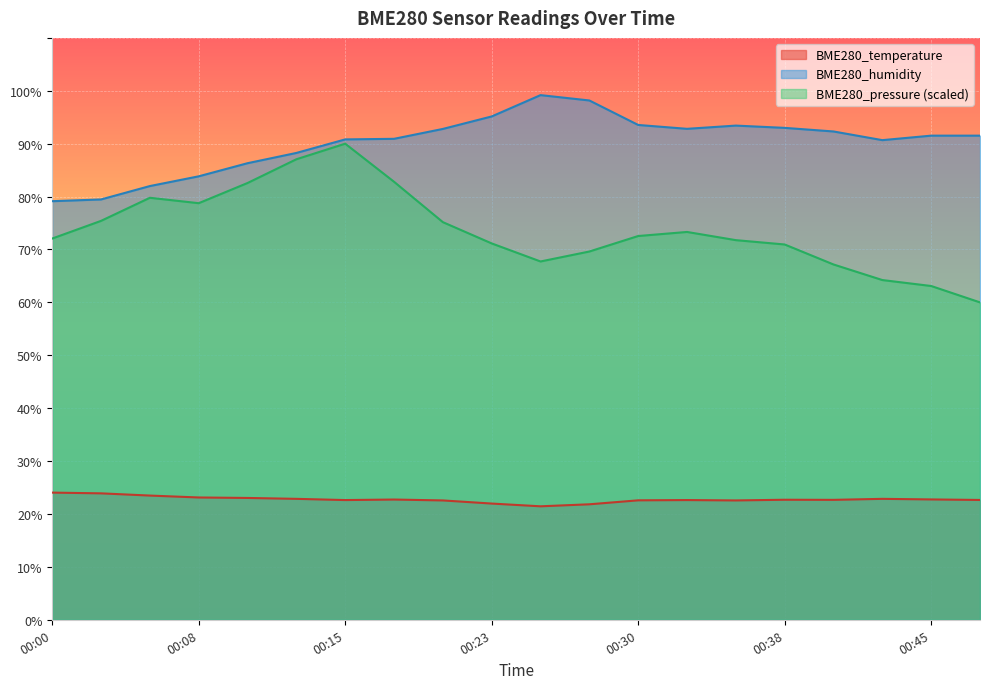

Is the value of BME280_humidity at 00:43 greater than the value of BME280_pressure_scaled at 00:25?

Yes